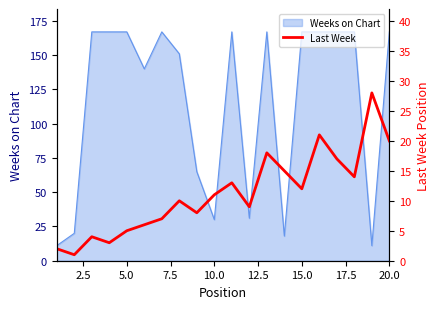

What is the maximum value for Weeks on Chart?

167